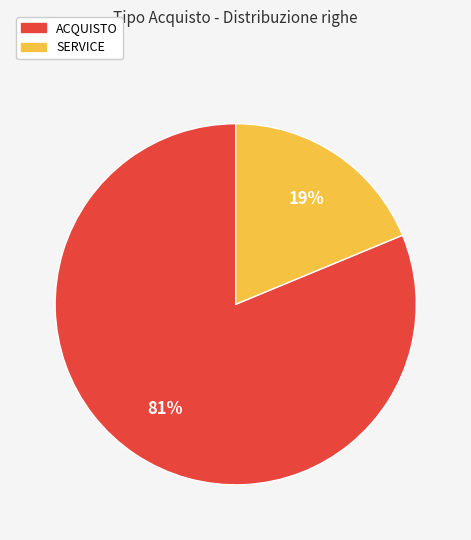

Is the sum of SERVICE and ACQUISTO greater than half?

Yes